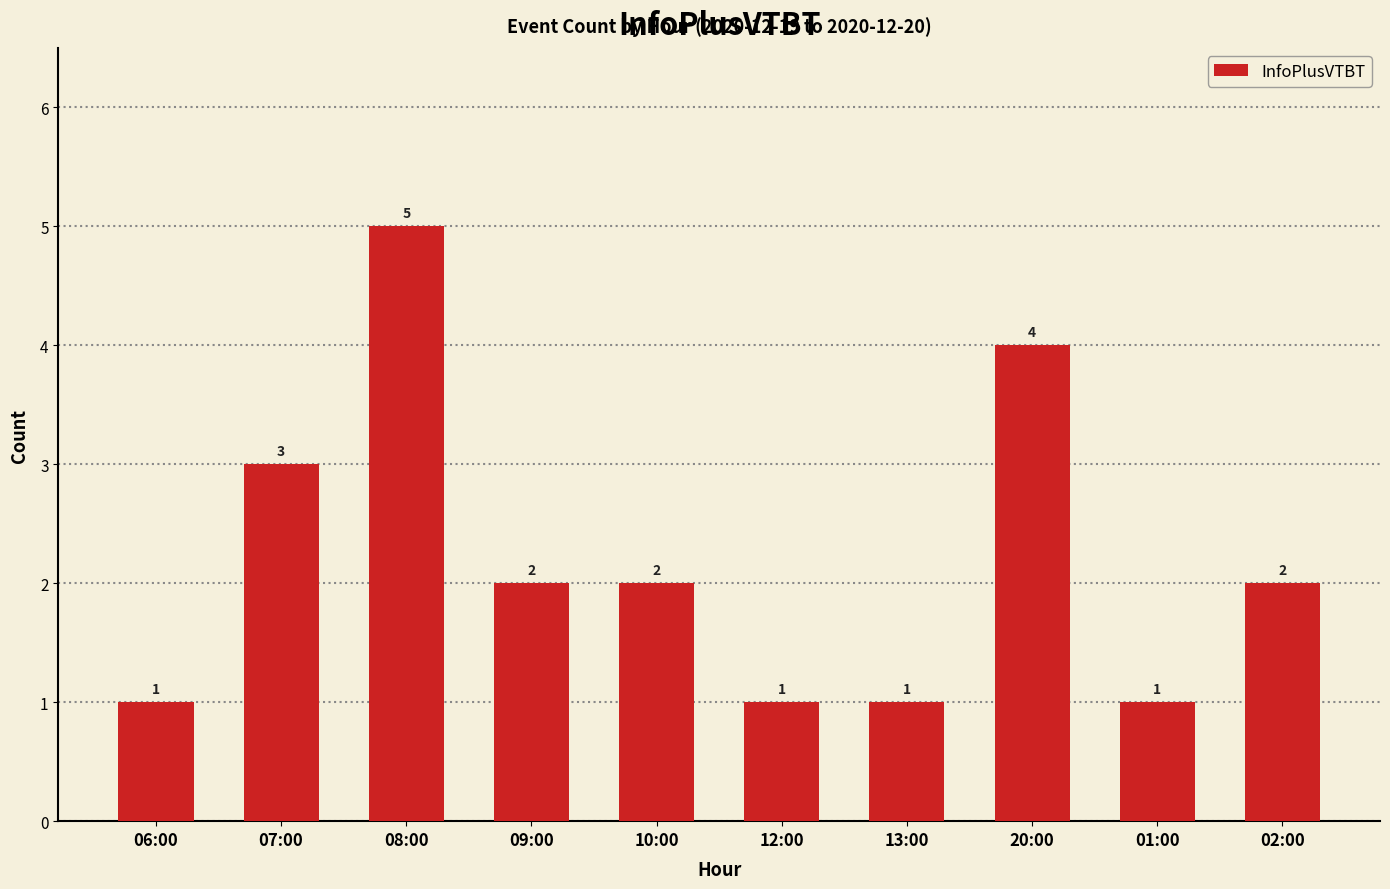

At which category does the chart reach its peak across all series?

08:00